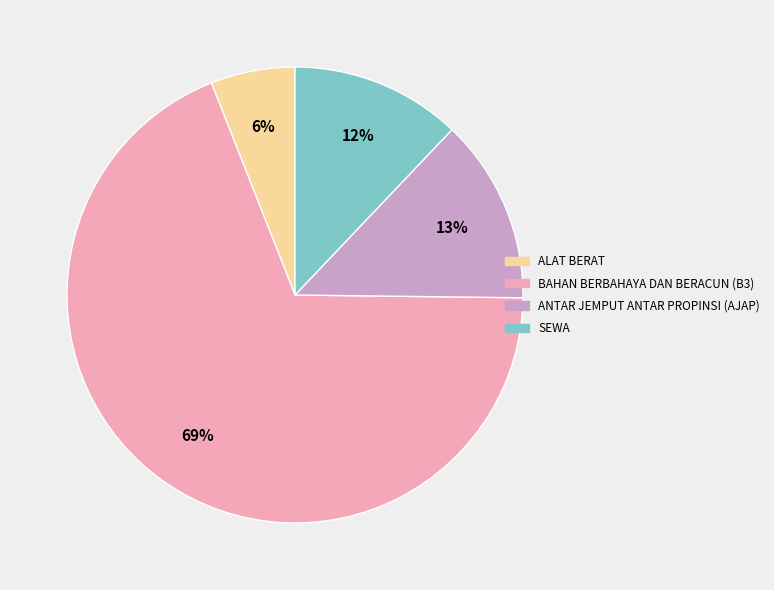

Does any single category account for the majority?

Yes